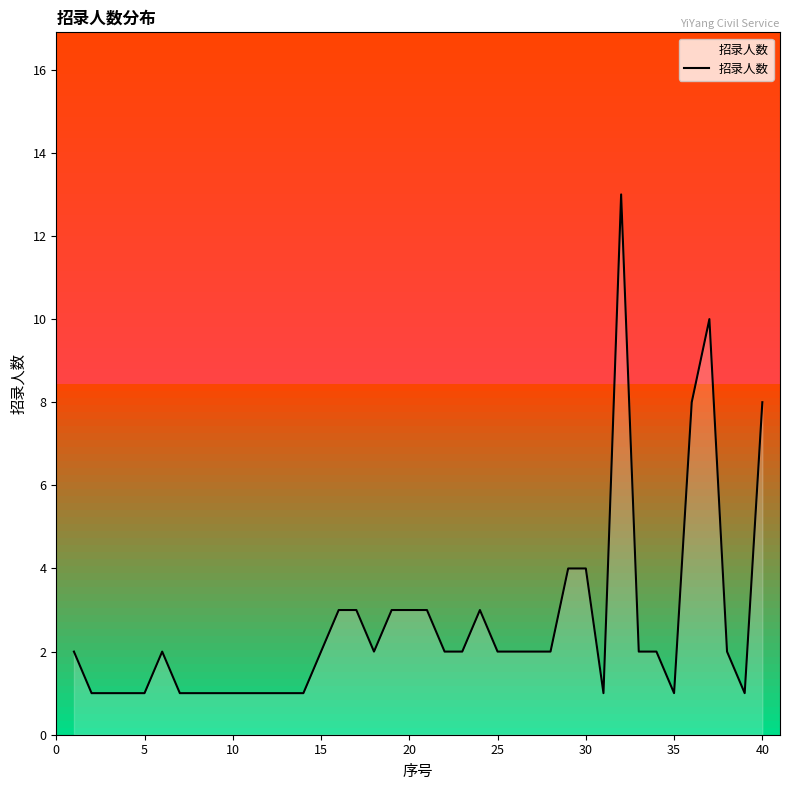

What is the greatest value displayed?

13